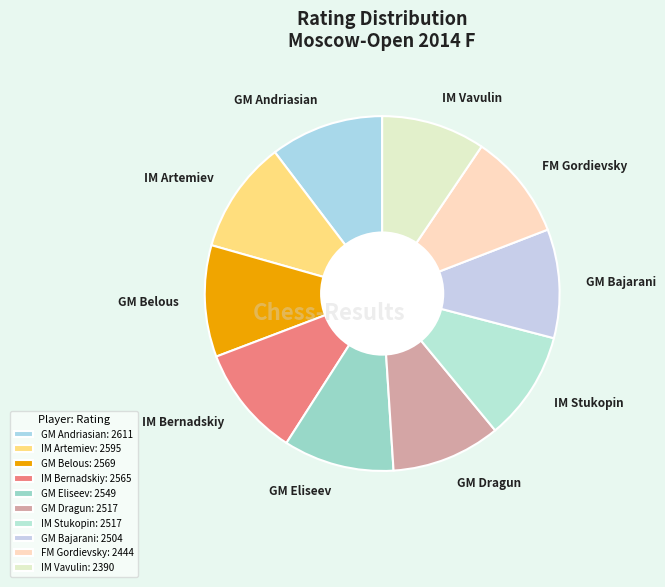

True or false: IM Stukopin accounts for 10% of the total.

True